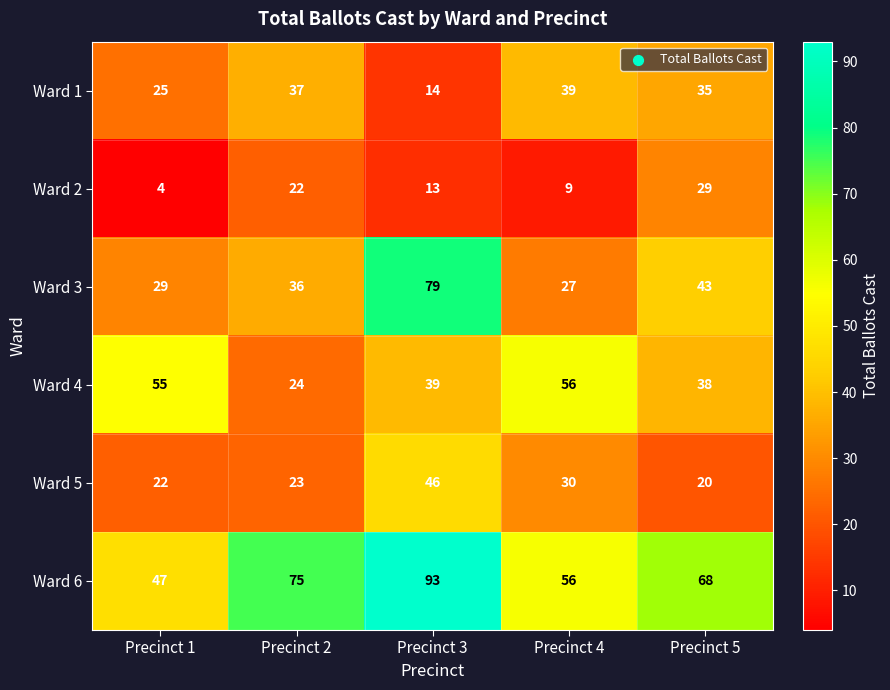

Where does the Ward 2 series first go above 13?

Precinct 2